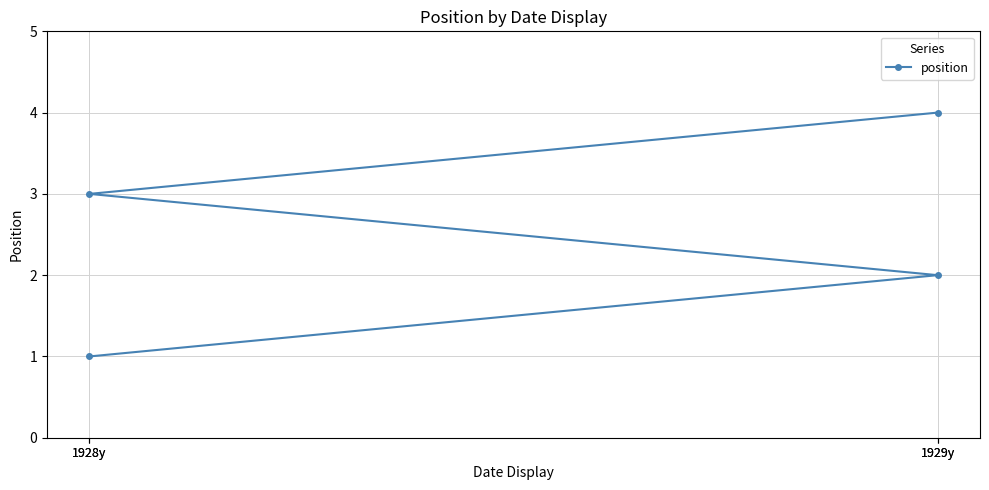

True or false: the data shows 2 at 1929y.

True